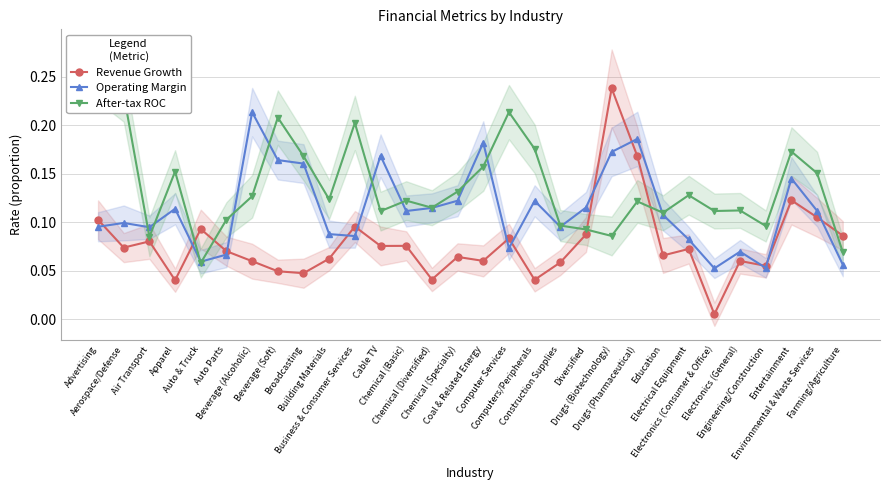

How many times do After-tax ROC and Revenue Growth cross each other?

5